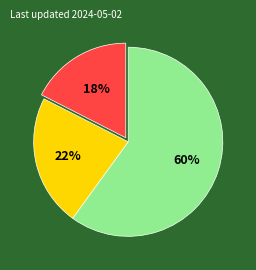

Is there a majority slice in this chart?

Yes